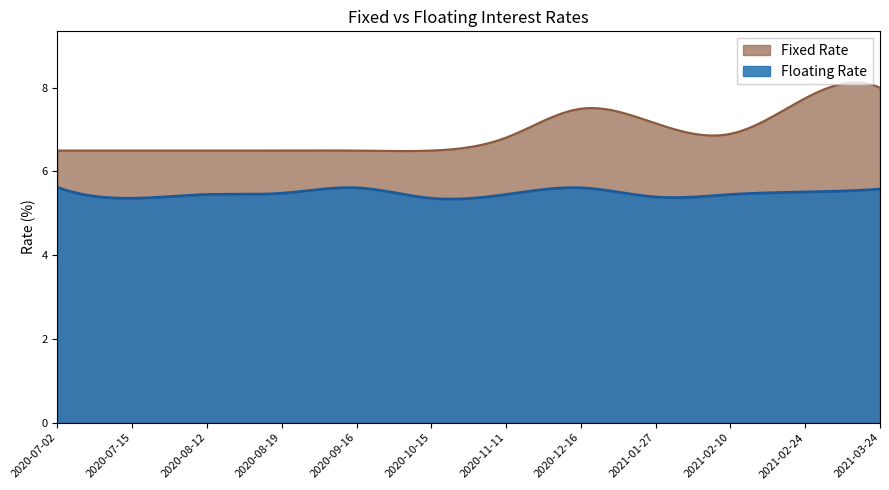

Does the chart display data point markers on the line(s)?

No